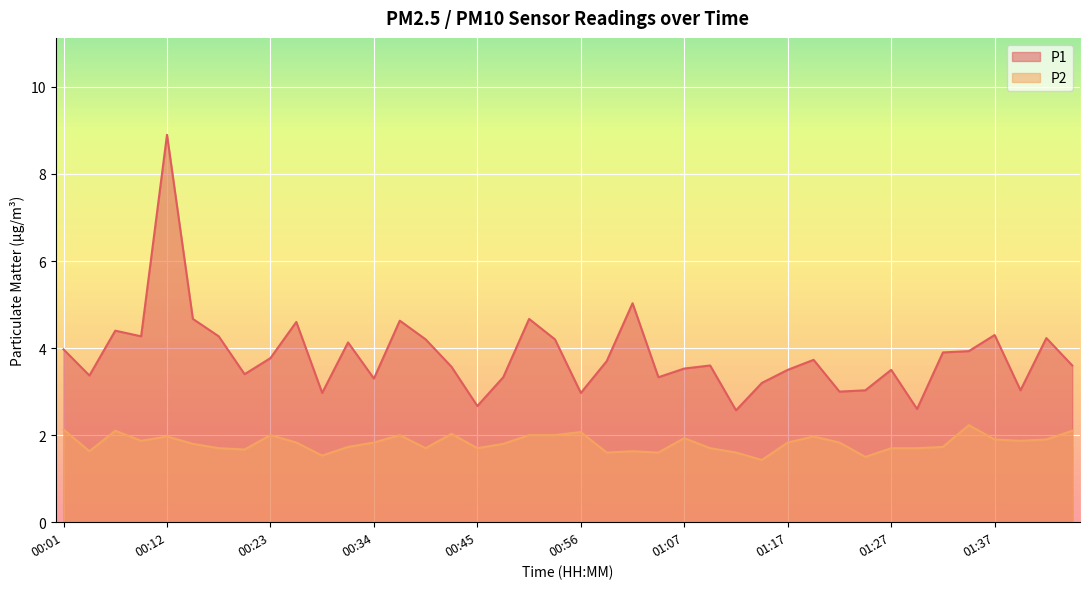

Reading right to left, what are all the values shown in this chart?

P1: 3.6	4.2	3.0	4.3	3.9	3.9	2.6	3.5	3.0	3.0	3.7	3.5	3.2	2.6	3.6	3.5	3.3	5.0	3.7	3.0	4.2	4.7	3.3	2.7	3.6	4.2	4.6	3.3	4.1	3.0	4.6	3.8	3.4	4.3	4.7	8.9	4.3	4.4	3.4	4.0
P2: 2.1	1.9	1.9	1.9	2.2	1.7	1.7	1.7	1.5	1.8	2.0	1.8	1.4	1.6	1.7	1.9	1.6	1.6	1.6	2.1	2.0	2.0	1.8	1.7	2.0	1.7	2.0	1.8	1.7	1.5	1.8	2.0	1.7	1.7	1.8	2.0	1.9	2.1	1.6	2.1